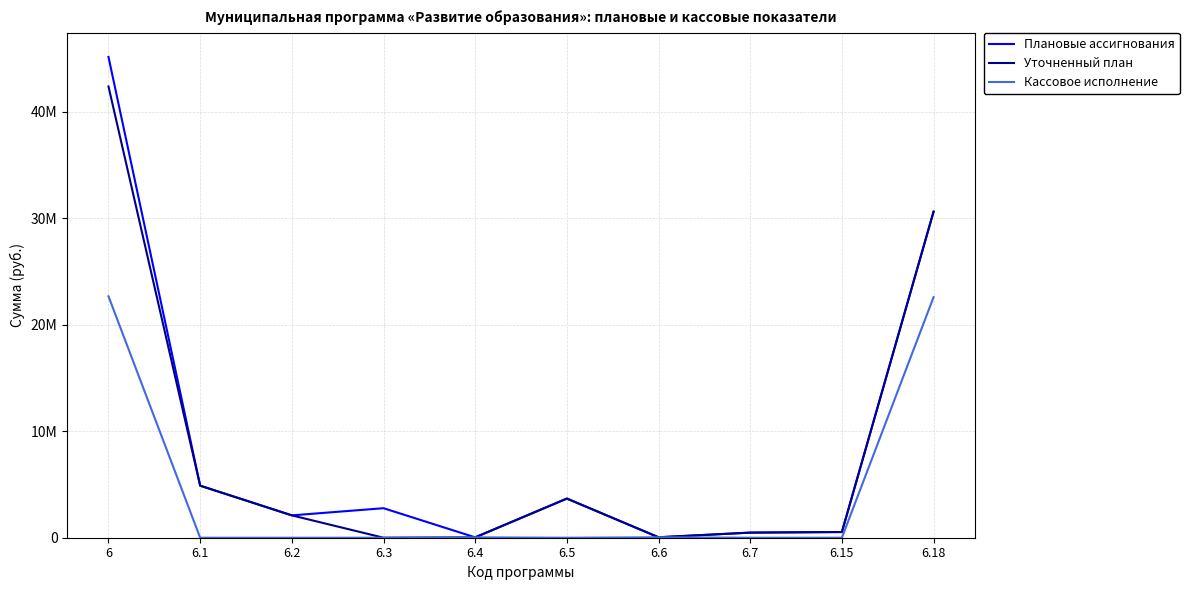

What is the maximum value shown in the chart?

45172617.0